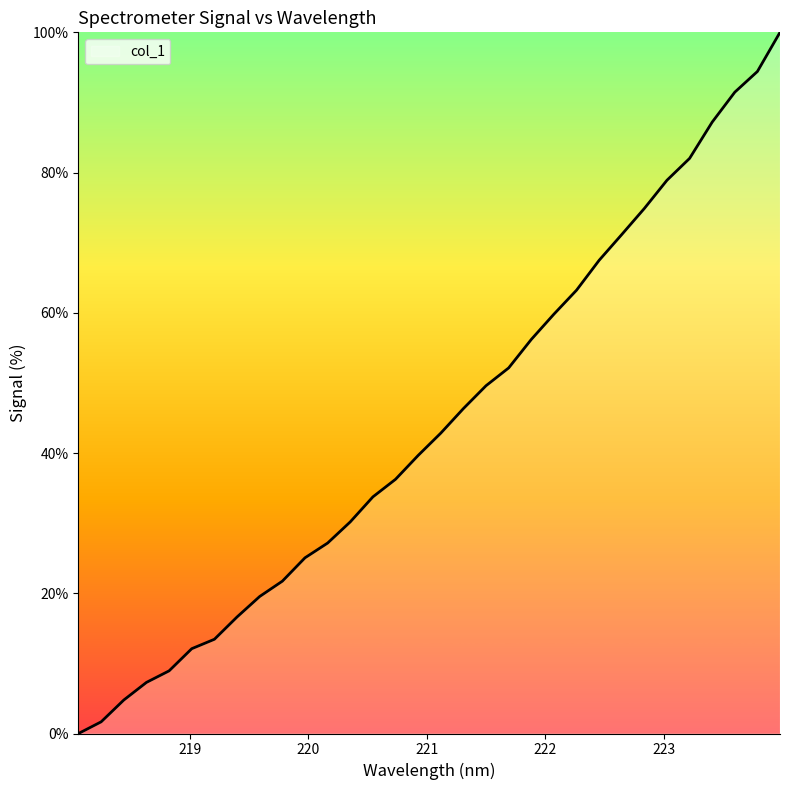

What is the maximum value shown in the chart?

100.0